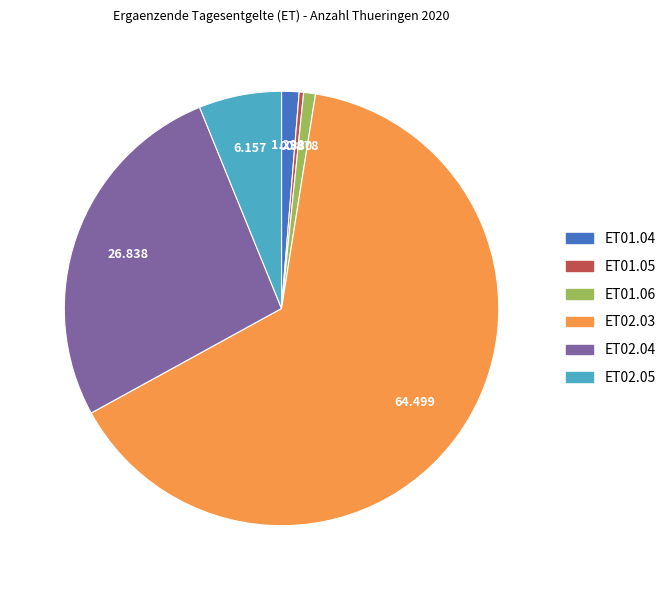

Which category has the smallest portion of the pie?

ET01.05